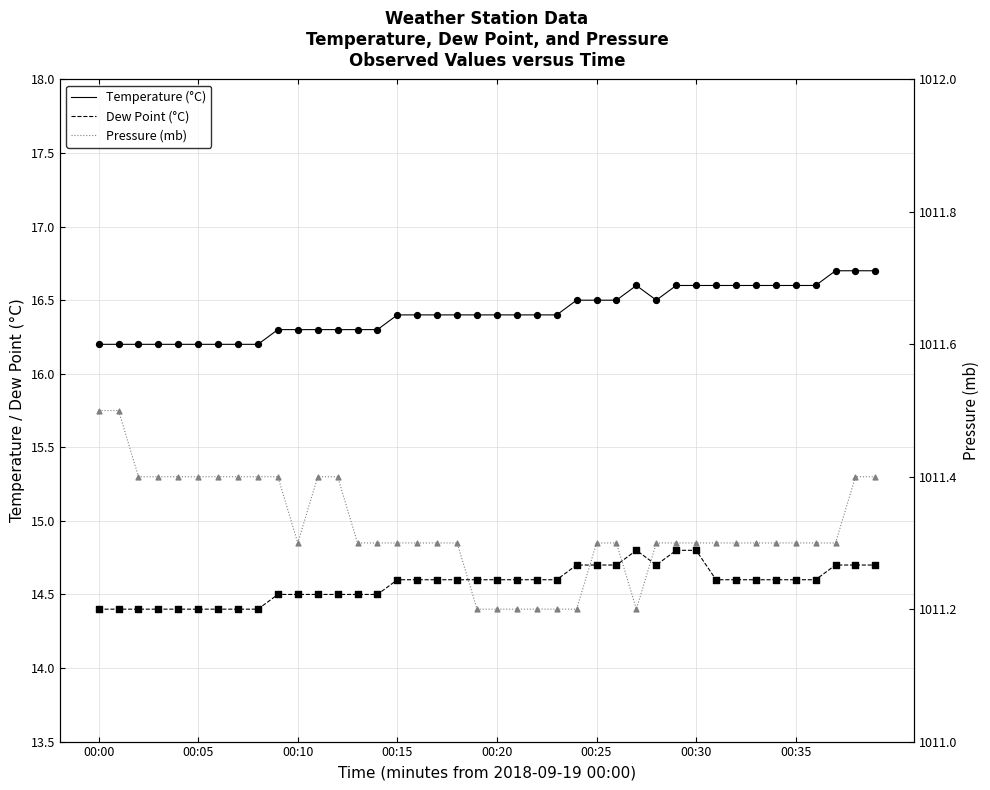

Is the value of Dew Point (°C) at 30 greater than the value of Temperature (°C) at 24?

No